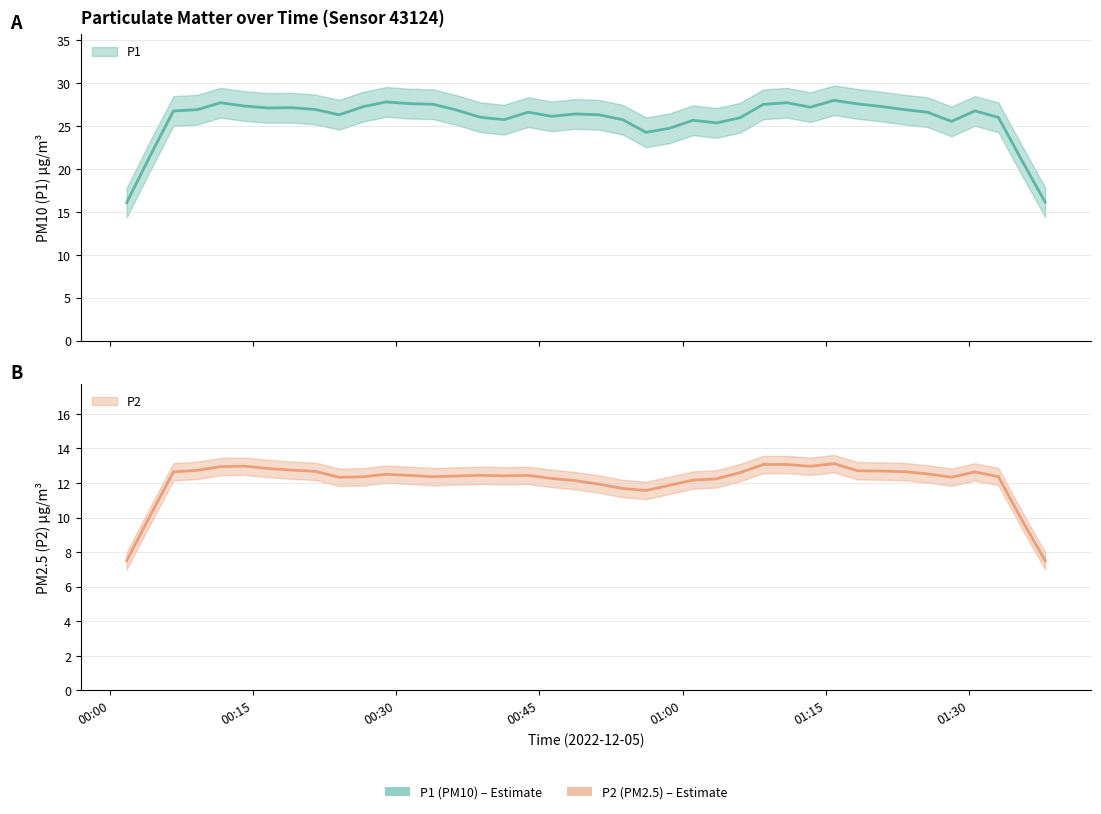

Which has a higher value, 30 or 6?

6